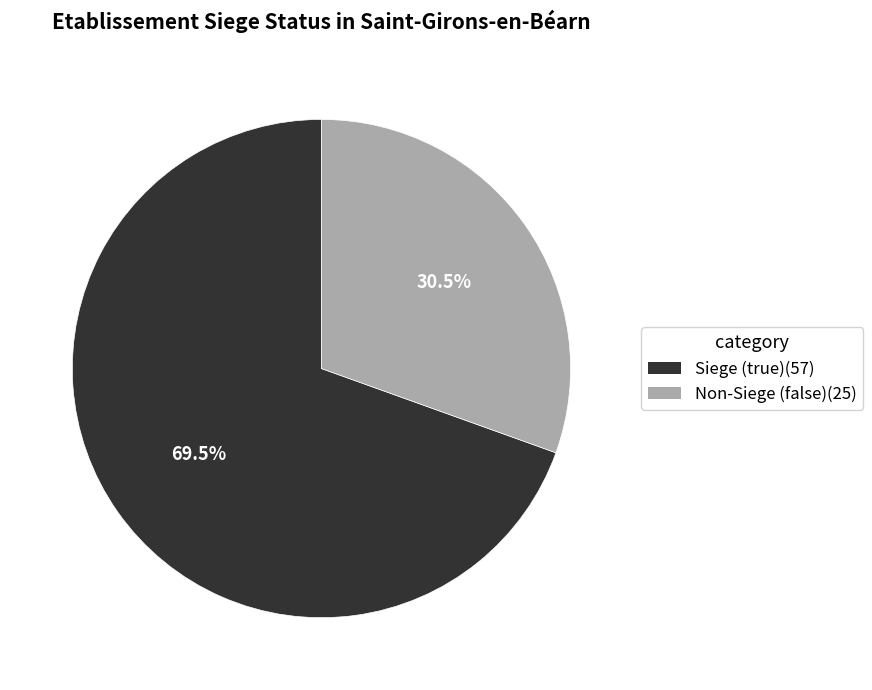

Is there a majority slice in this chart?

Yes